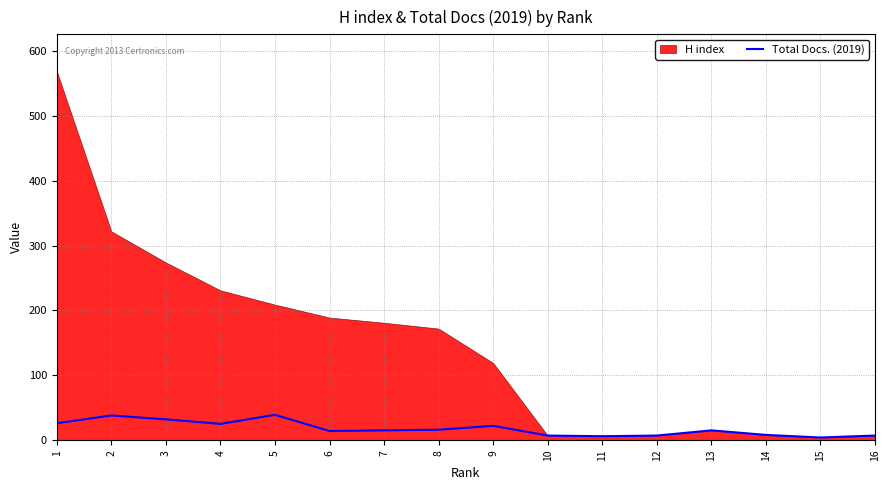

What is the minimum value shown in the chart?

4